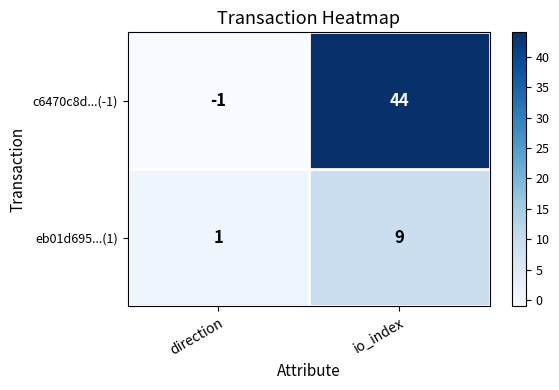

The value of c6470c8d...(-1) at io_index is 19. True or false?

False